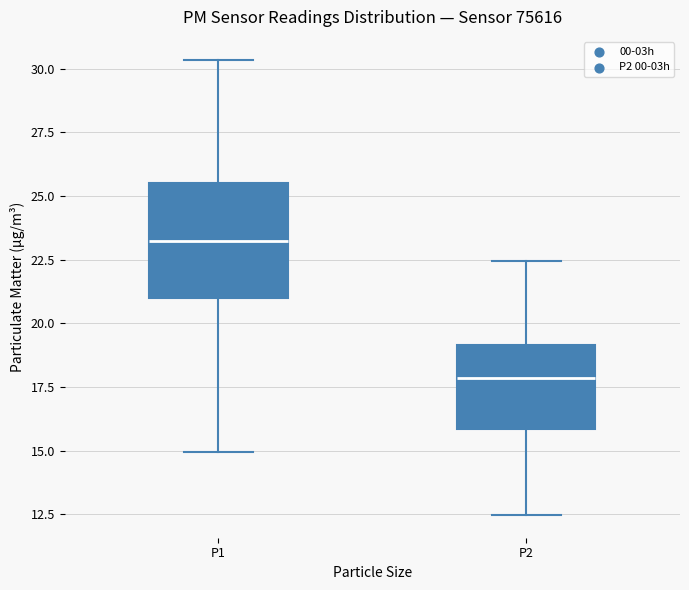

Reading left to right, transcribe this box plot: for each box, give where its median line is, the range the box spans, and where its two whiskers end, as read against the y-axis. The values are not printed on the chart, so give them approximately, as read against the axis.

P1: median 23.0, box 21.0 to 25.5, whiskers 15.0 to 30.5
P2: median 18.0, box 16.0 to 19.0, whiskers 12.5 to 22.5